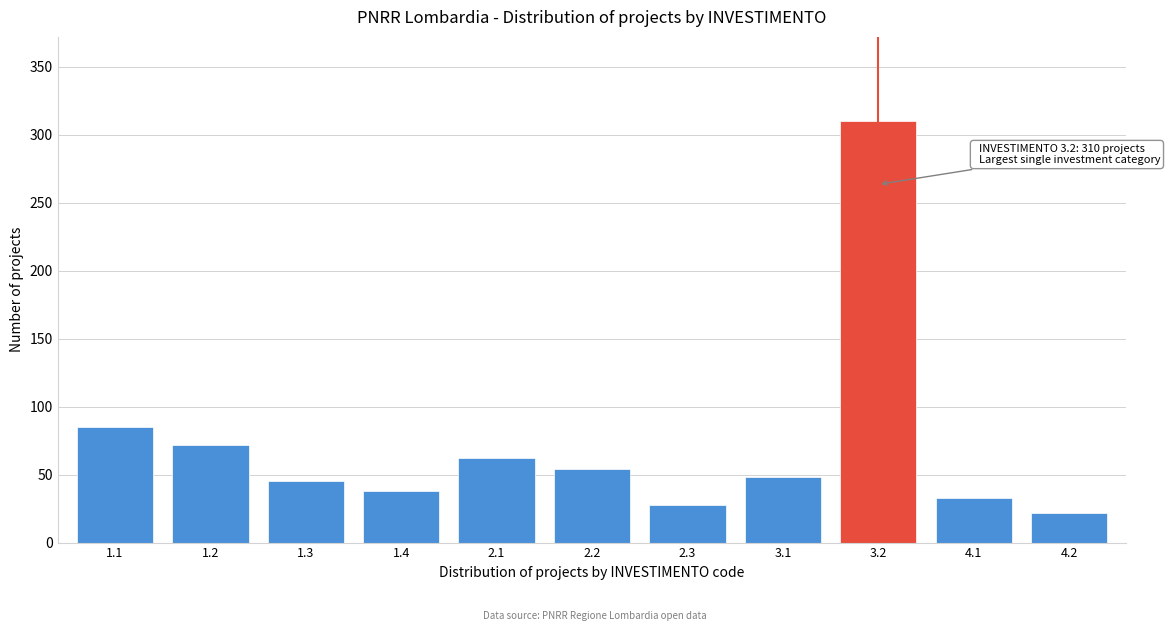

Reading right to left, what are all the values shown in this chart?

4.2=22	4.1=33	3.2=310	3.1=48	2.3=28	2.2=54	2.1=62	1.4=38	1.3=45	1.2=72	1.1=85